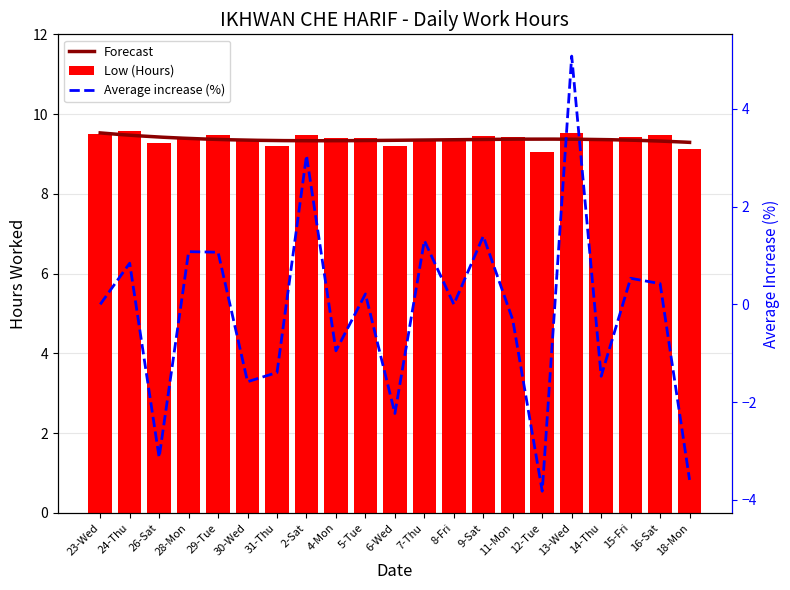

What is the label of the 2nd bar from the left?

24-Thu